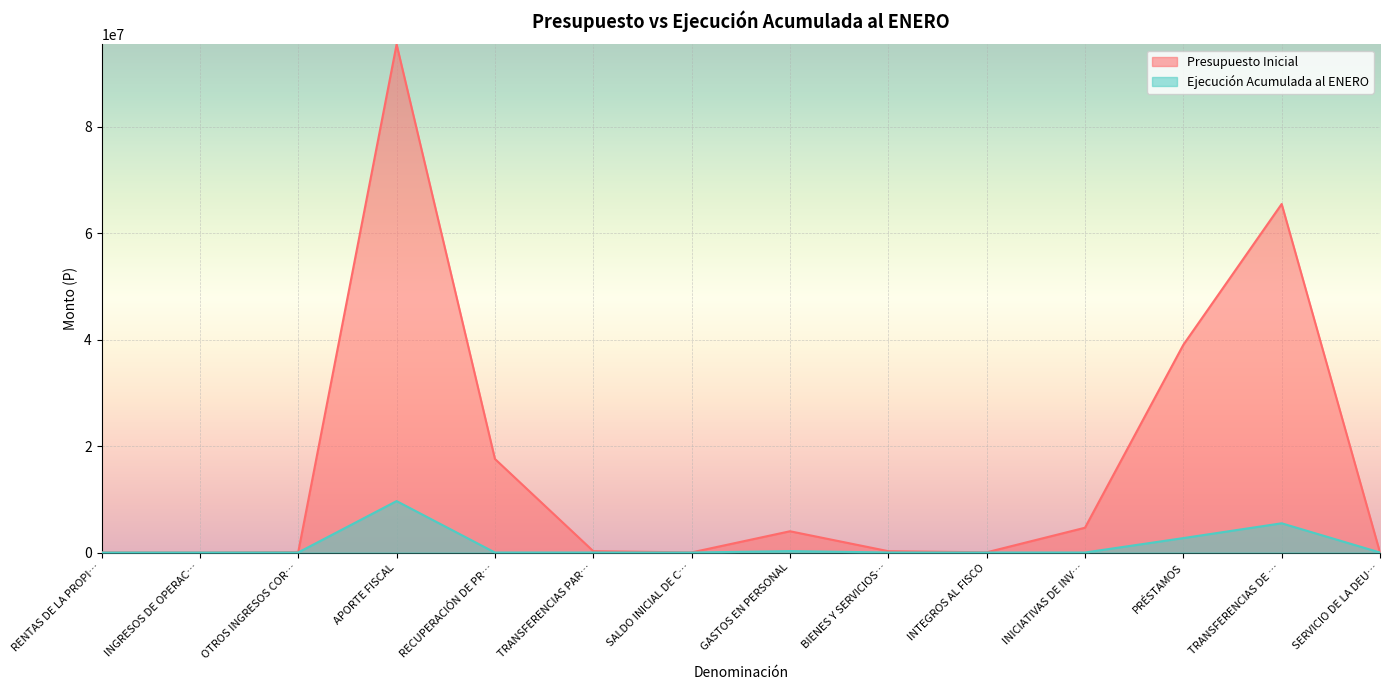

In Ejecución Acumulada al ENERO, how many points are lower than both neighbors (excluding endpoints)?

1